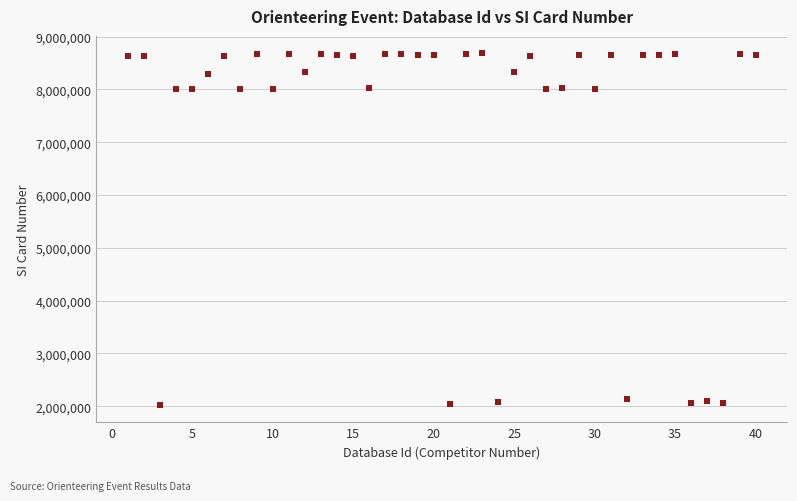

What is the range of X values (max minus min)?

39